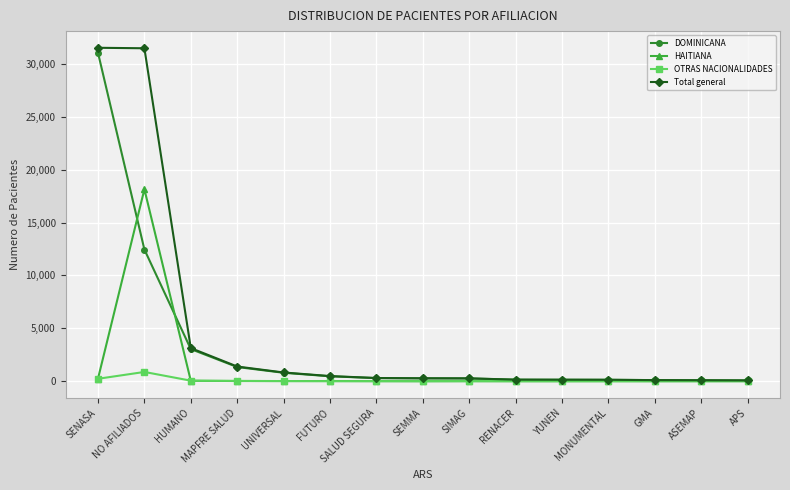

Is it true that DOMINICANA equals 12453 at NO AFILIADOS?

True